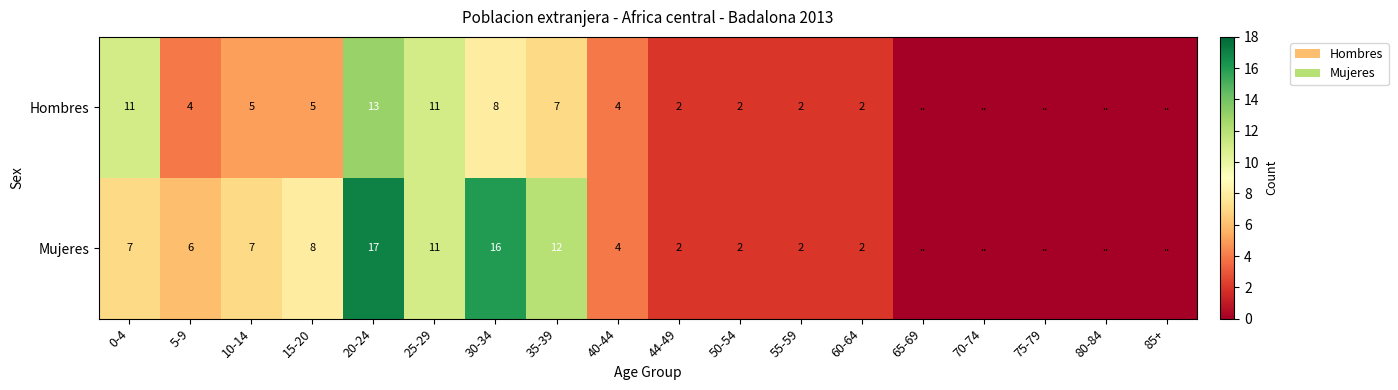

Is the value of Hombres at 60-64 greater than the value of Mujeres at 35-39?

No